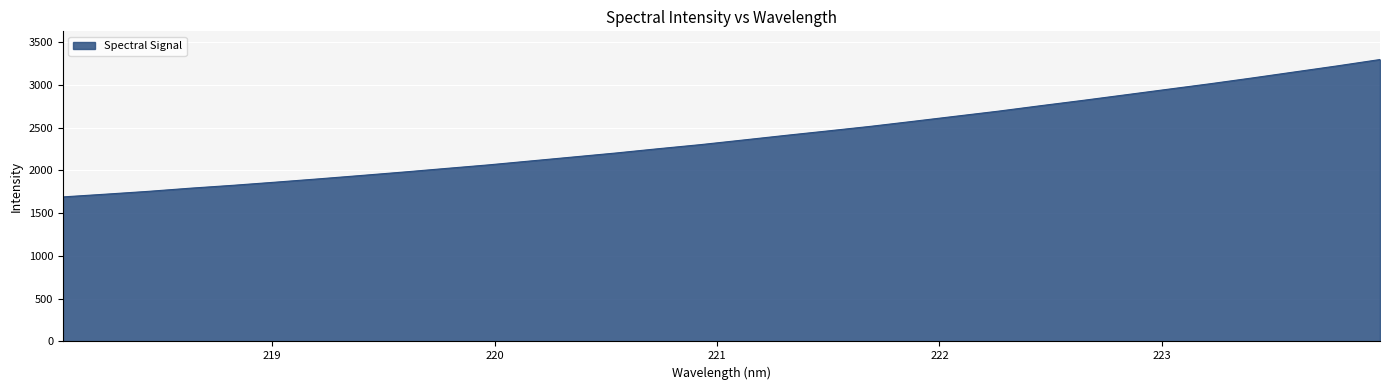

Does the chart have visible grid lines?

Yes